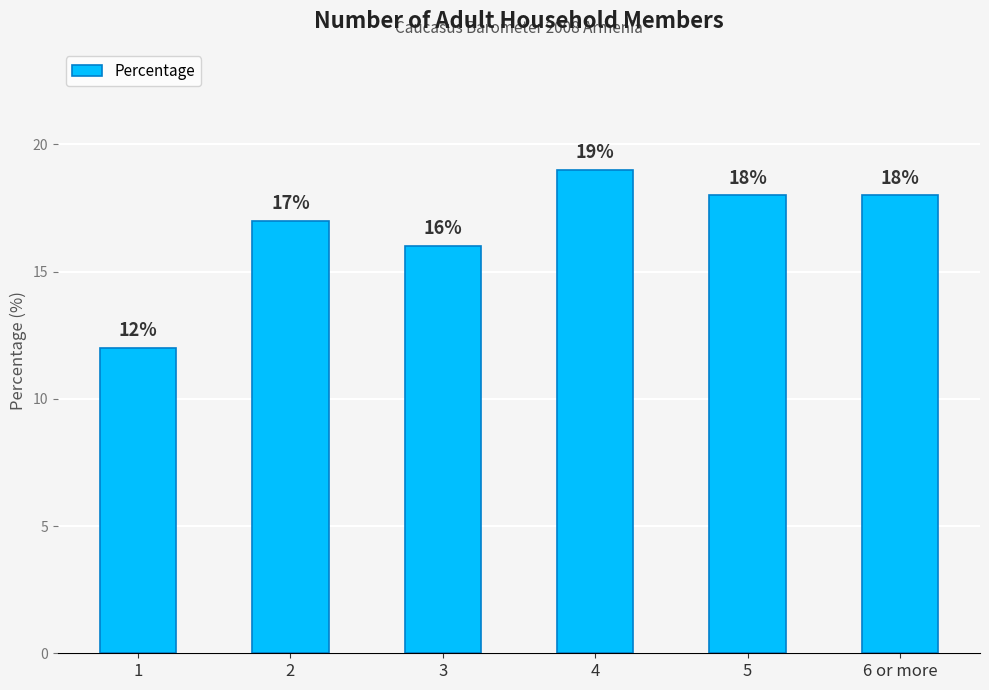

How many distinct data groups are displayed?

1